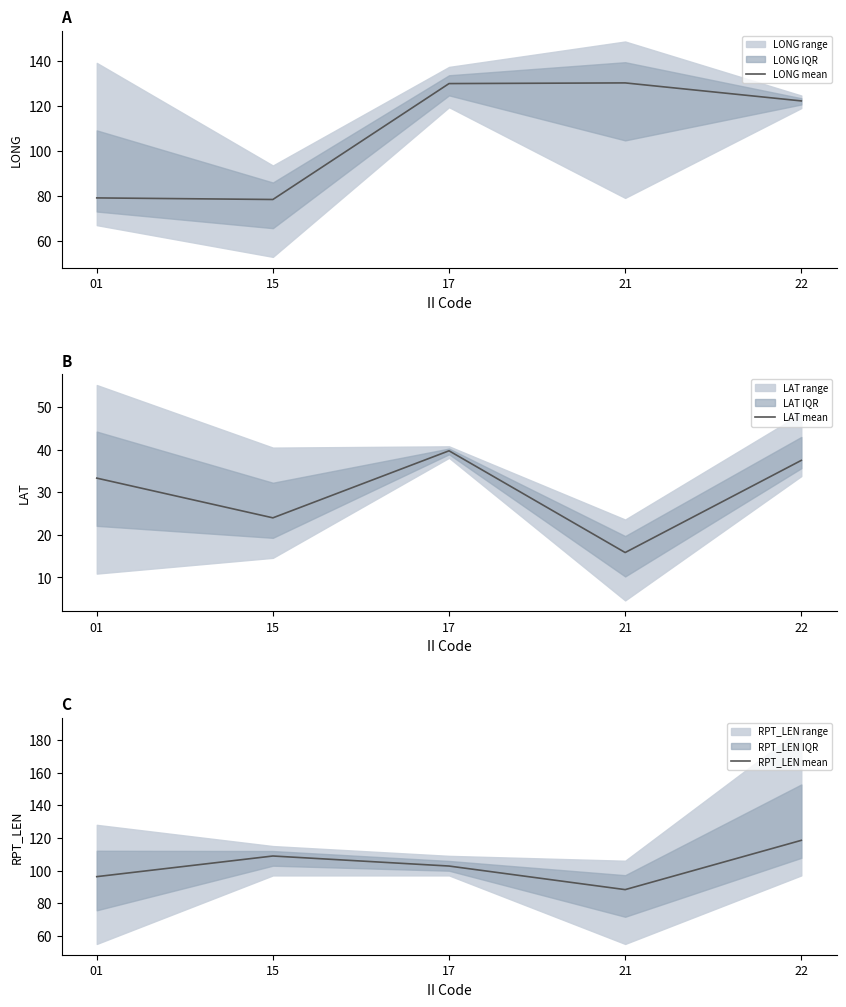

Which has a higher value, 21 or 01?

21